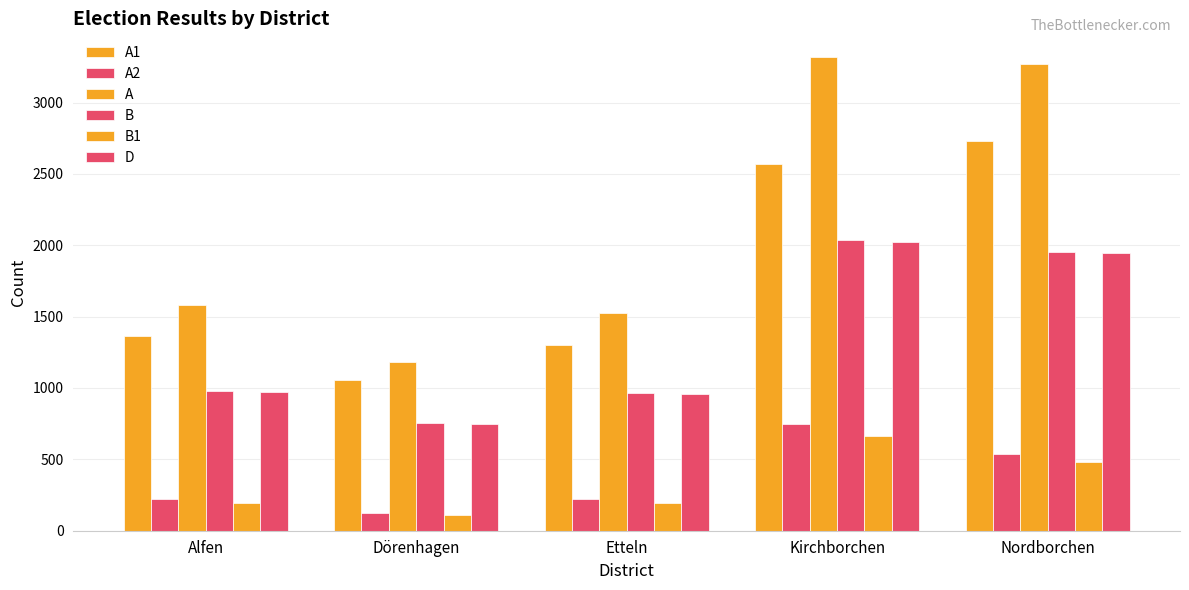

Rank the categories by B1 value from lowest to highest.

Dörenhagen, Etteln, Alfen, Nordborchen, Kirchborchen